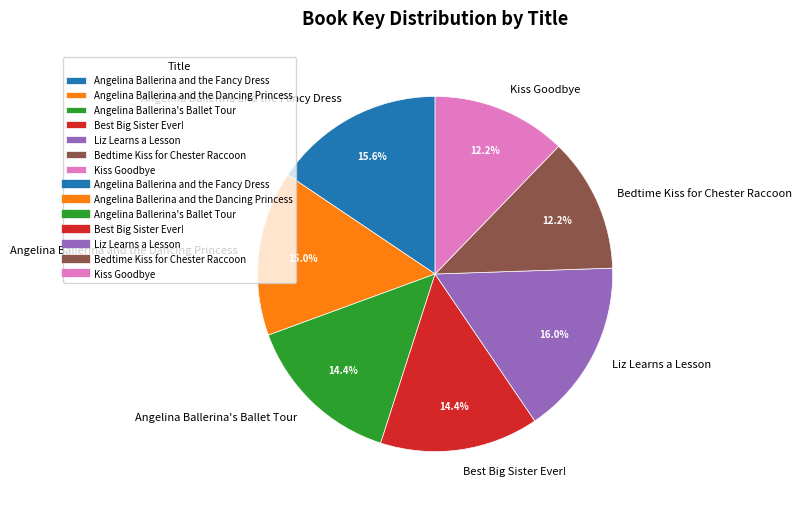

To the nearest percent, what percentage of the pie is Kiss Goodbye?

12%